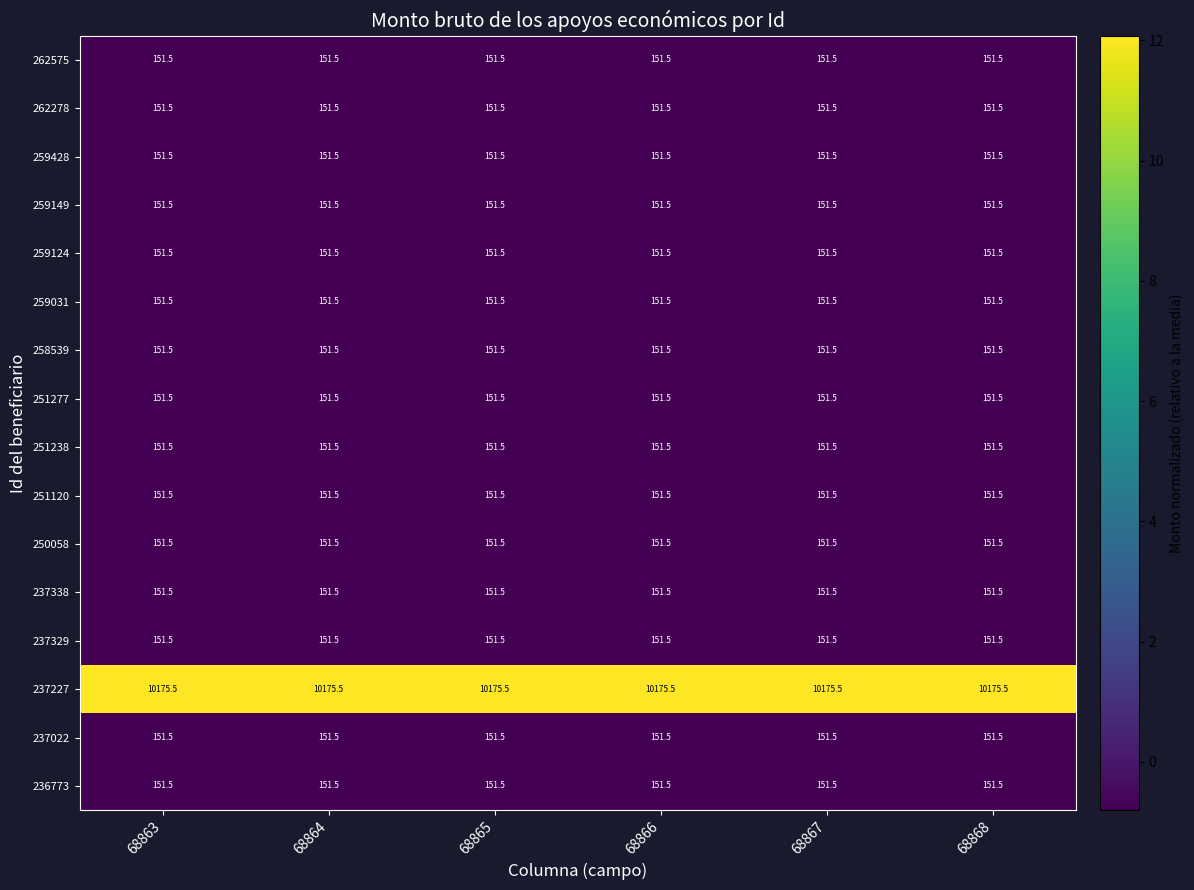

Is it true that 236773 equals 205.5 at 68868?

False